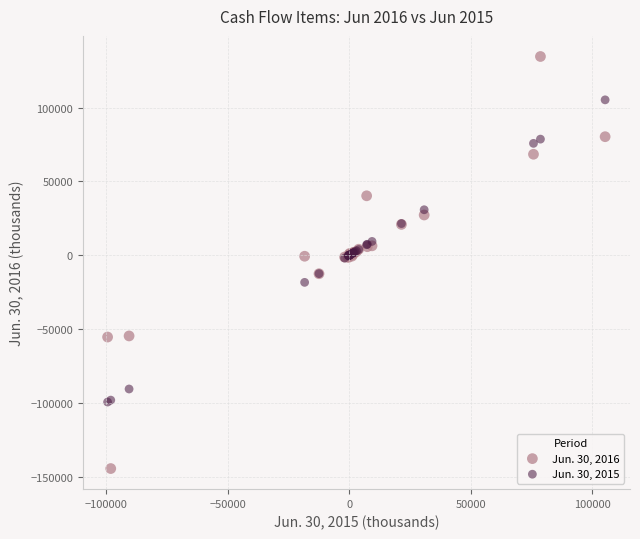

Which series has the largest Y range (max minus min)?

Jun. 30, 2016